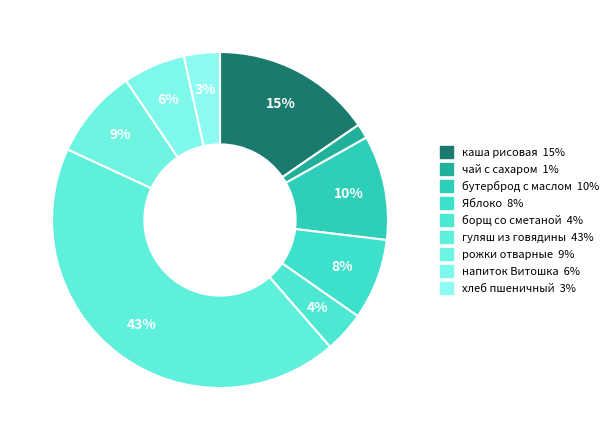

How many slices are in this pie chart?

9